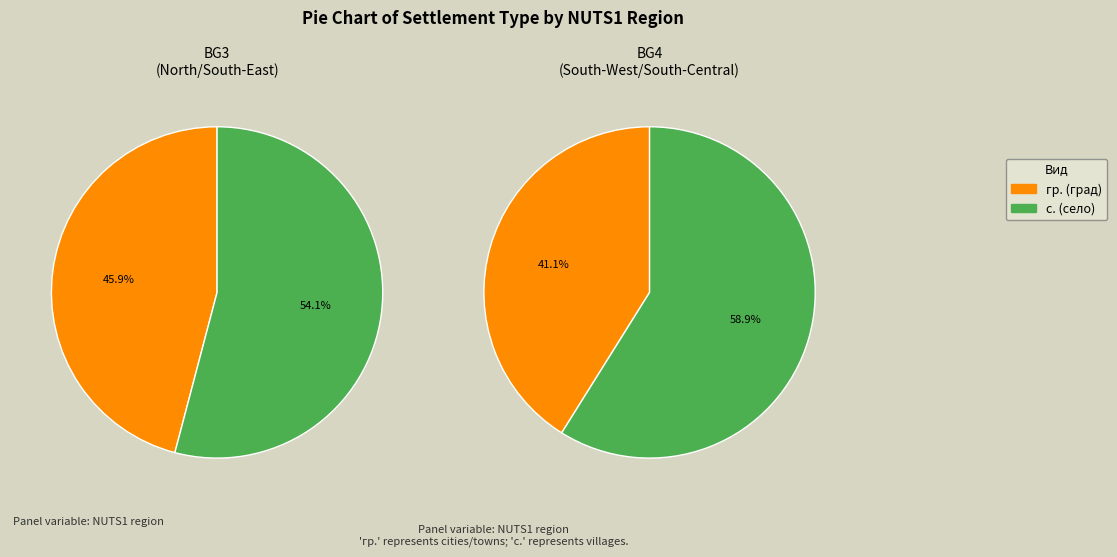

How many slices are in this pie chart?

2